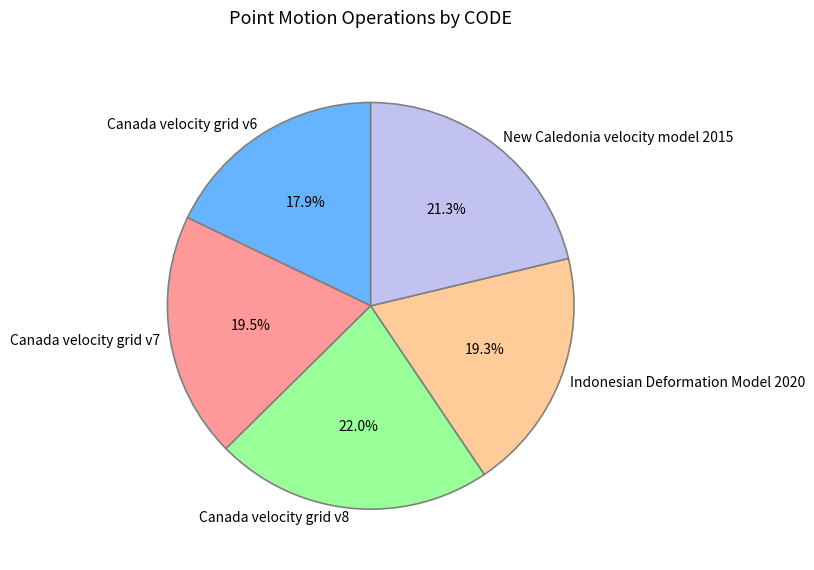

Is it true that Canada velocity grid v6 is 30% of the pie?

False